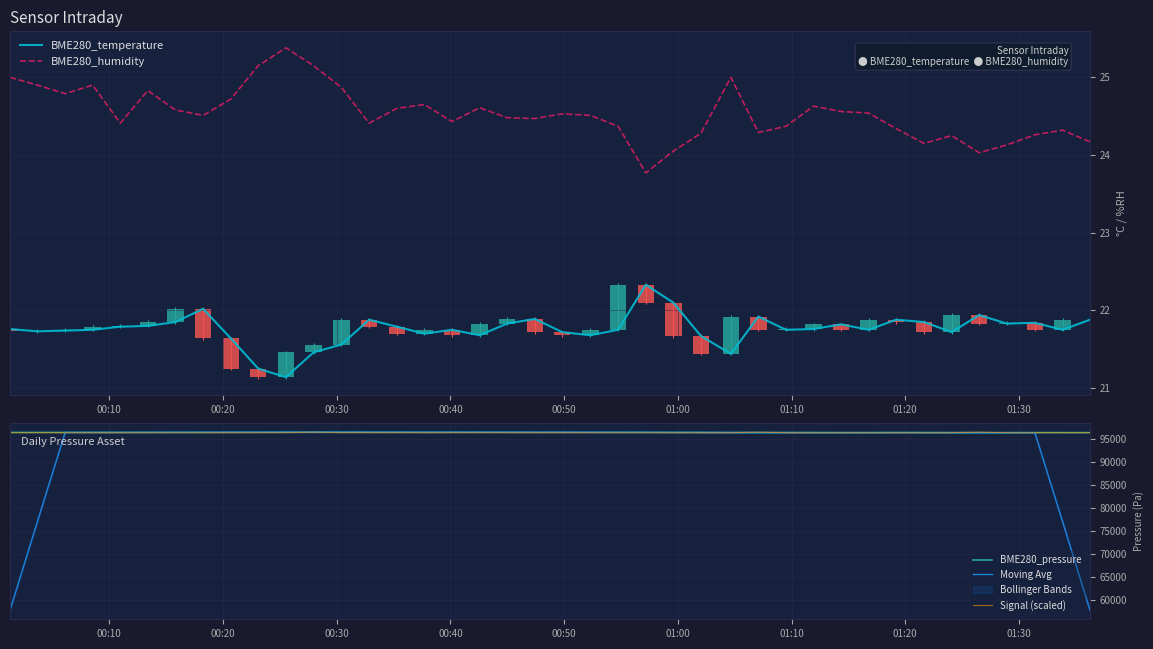

List the series in order of their peak value, lowest first.

BME280_temperature, BME280_humidity, Moving Avg, Signal (scaled), BME280_pressure